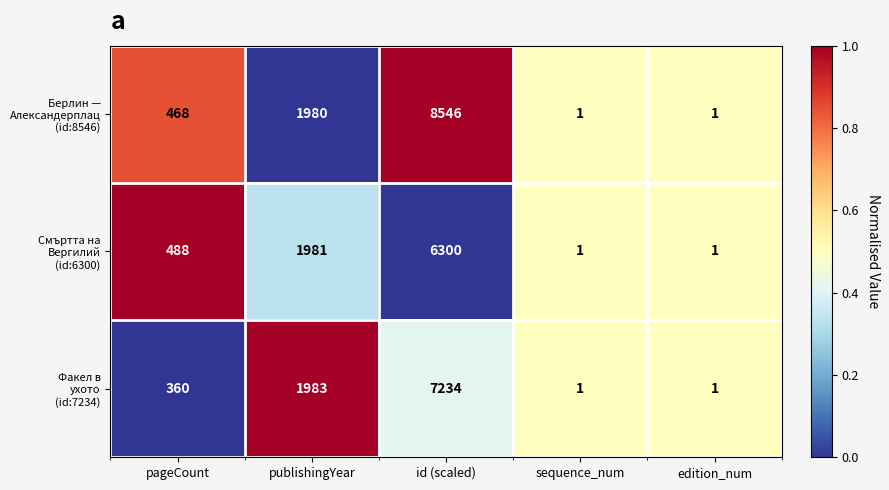

What is the total value across all series at sequence_num?

3